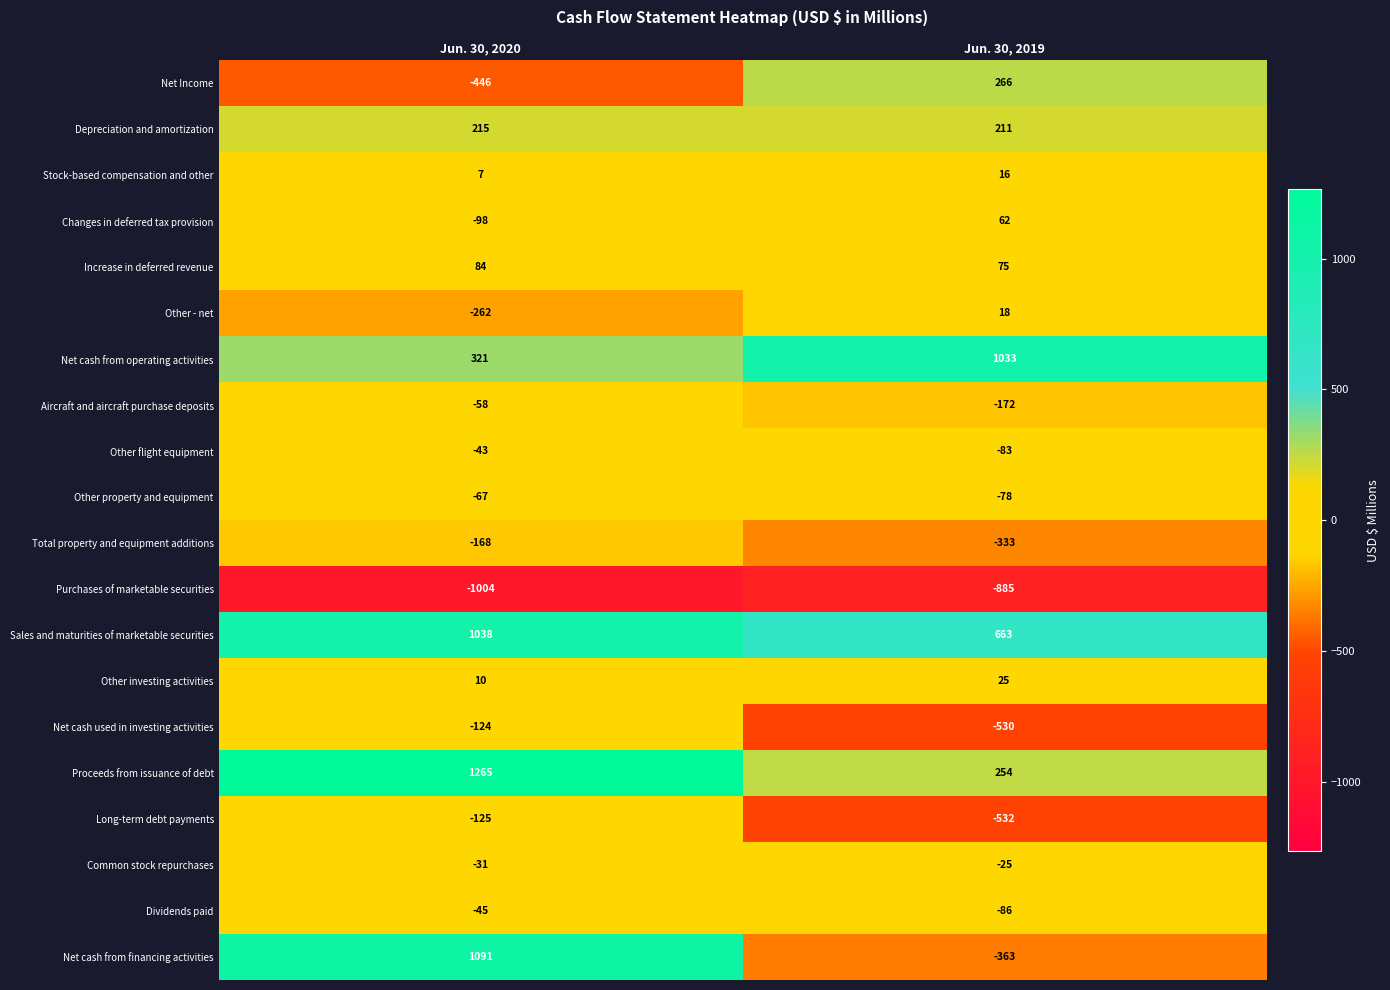

What is the sum of the Stock-based compensation and other values at Jun. 30, 2020 and Jun. 30, 2019?

23